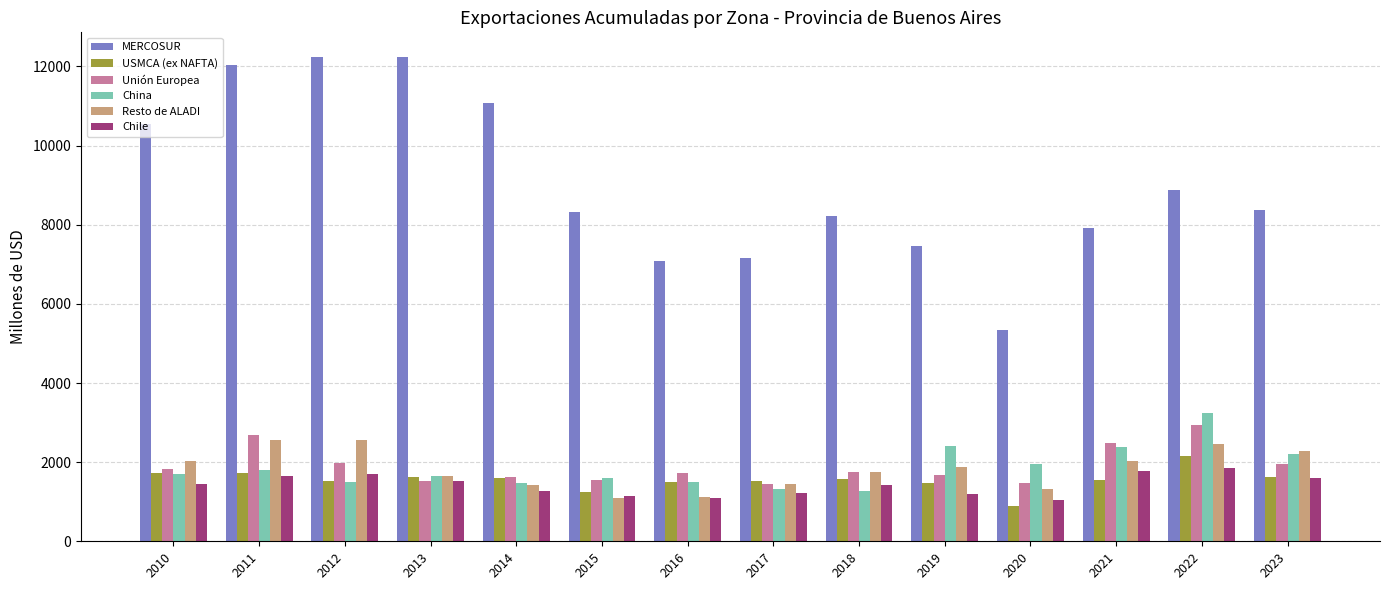

What is the lowest value of the Unión Europea series?

1458.1